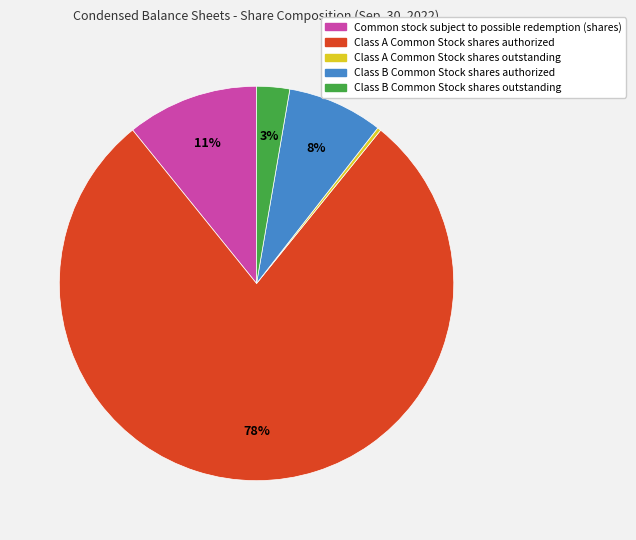

Is it true that Class B Common Stock shares outstanding is 17% of the pie?

False